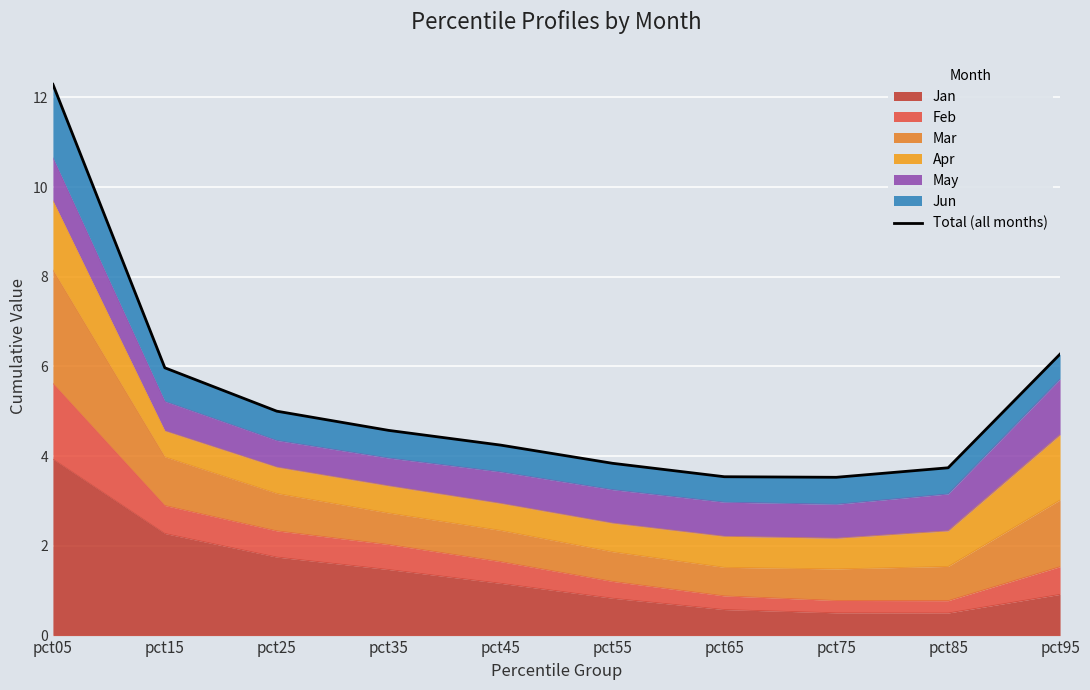

The value at pct65 is 1.0. True or false?

False